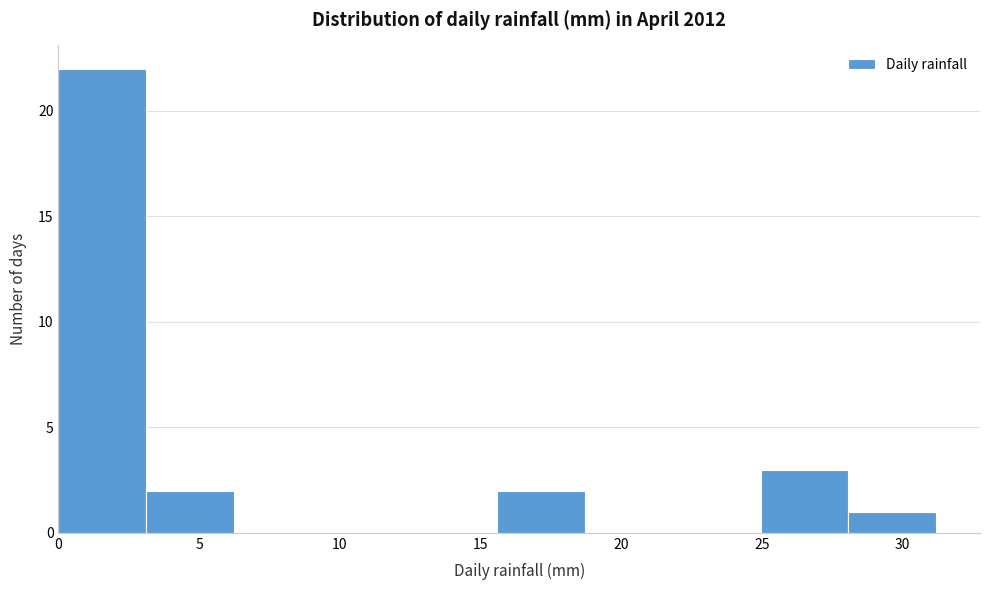

Over which range of the x-axis is the bar tallest?

0.0 to 3.0